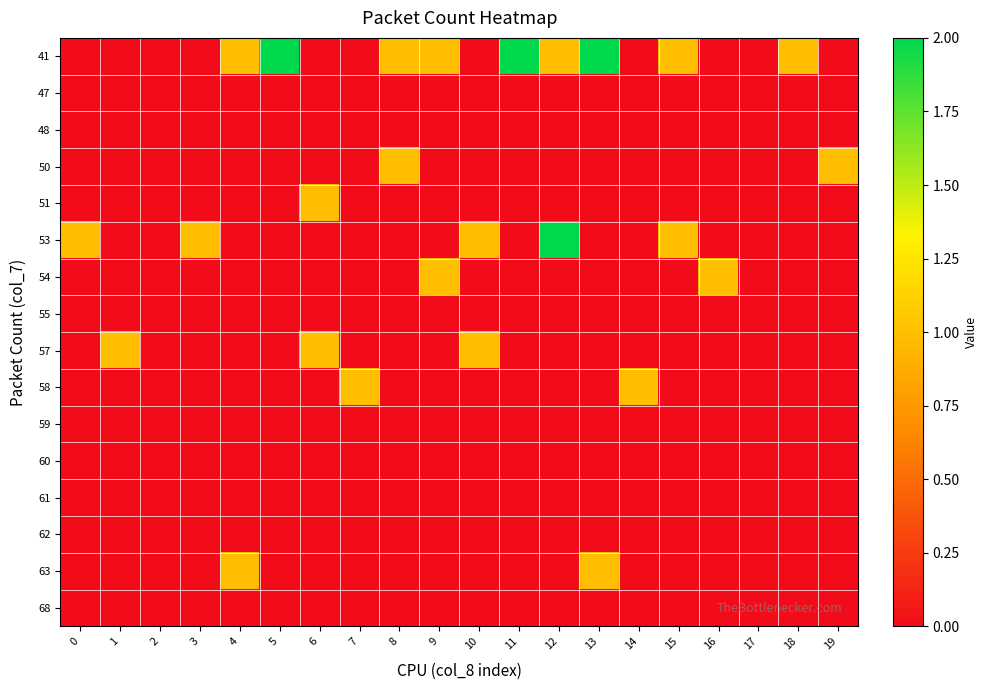

Which series changed the most between 4 and 11?

41